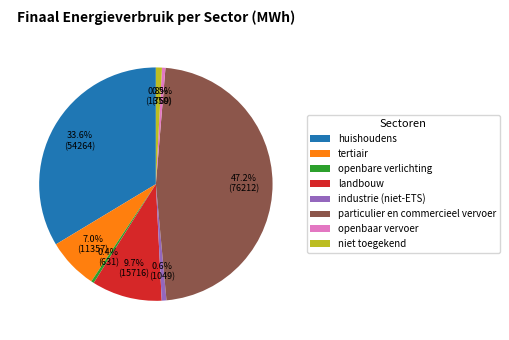

Is there a majority slice in this chart?

No